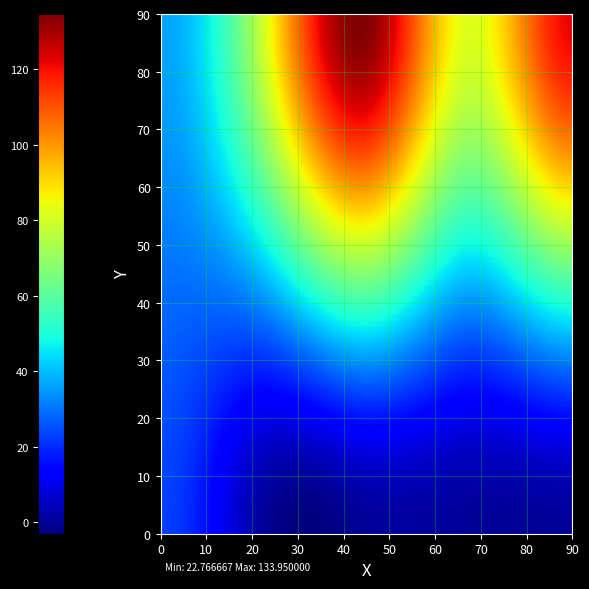

Reading left to right, what are all the values shown in this chart?

SI_VD: 16.0	15.7	36.6	68.4	94.0	74.8	53.1	87.6	74.9	85.6	58.7	81.4	63.2	62.9	128.1	78.5	89.7	64.9	88.2	130.5	69.6	75.3	77.7	137.4	81.1	75.4	75.8	80.2	73.7	121.7	79.1	121.9	122.4	118.2	120.5	119.9	124.7	124.5	123.3	119.1
SN_VD: 16.0	15.7	36.6	68.4	94.0	74.8	53.1	87.6	74.9	85.6	58.7	81.4	63.2	62.9	128.1	78.5	89.7	64.9	88.2	130.5	69.6	75.3	77.7	137.4	81.1	75.4	75.8	80.2	73.7	121.7	79.1	121.9	122.4	118.2	120.5	119.9	124.7	124.5	123.3	119.1